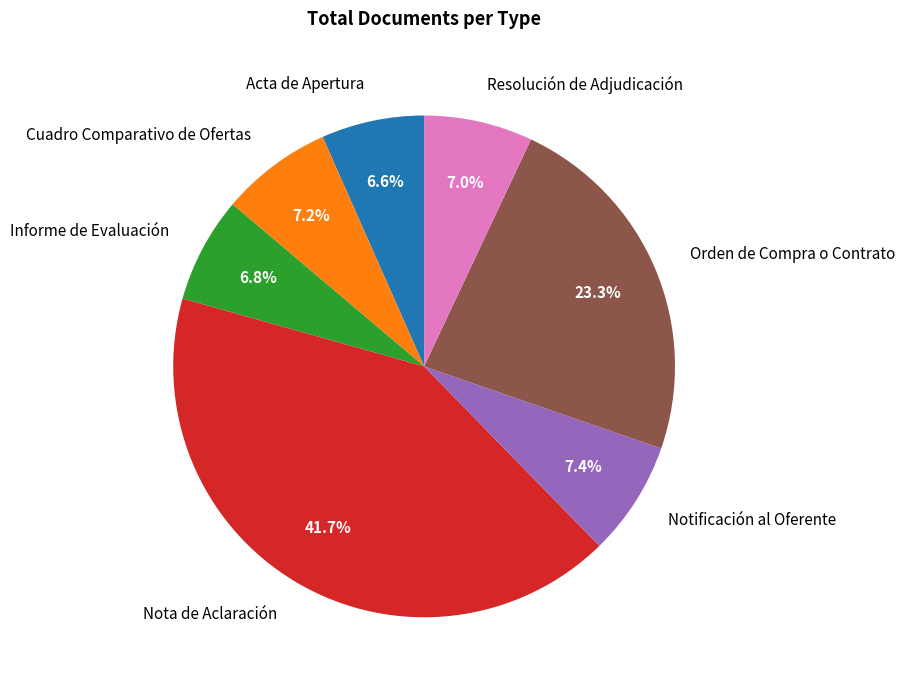

How many segments does this pie chart have?

7